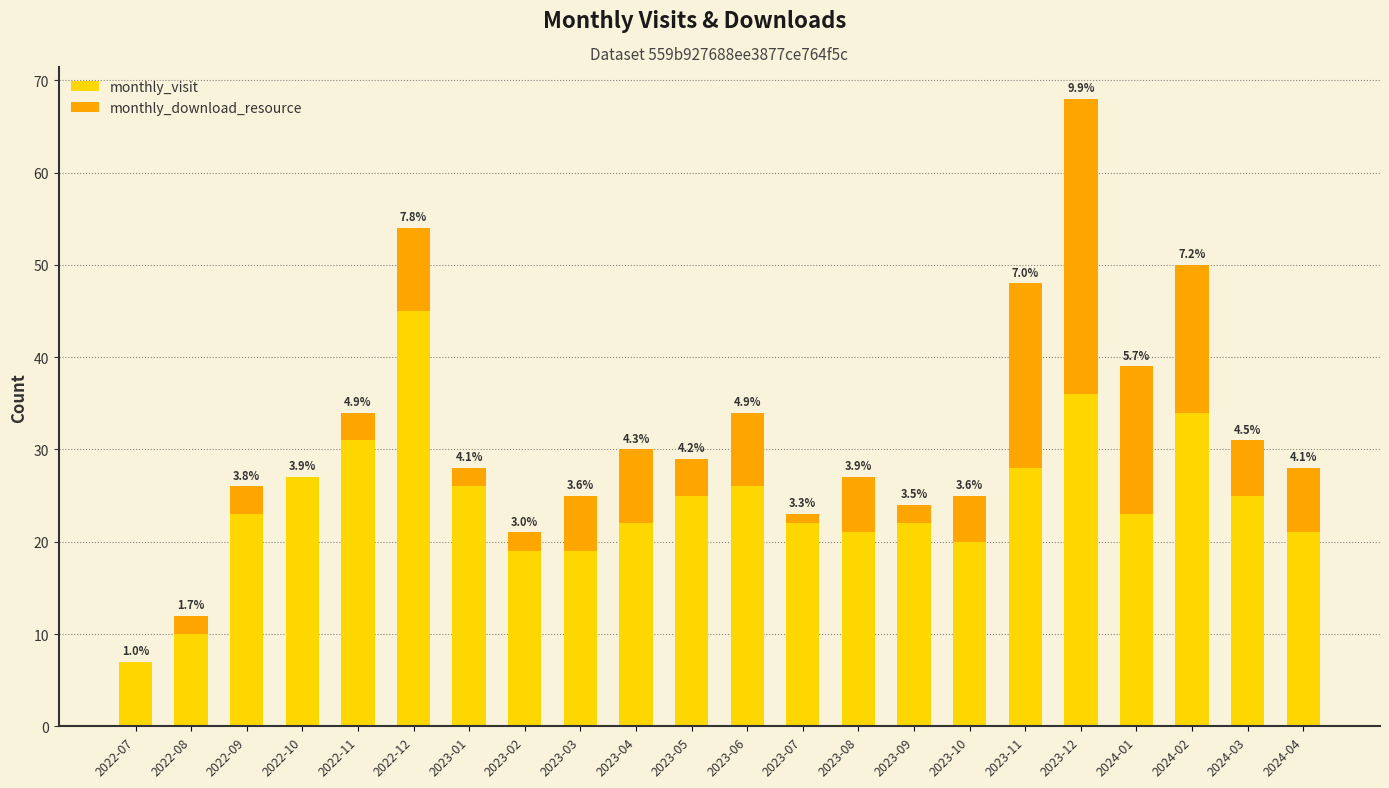

What are all the series names shown in the legend?

monthly_visit, monthly_download_resource